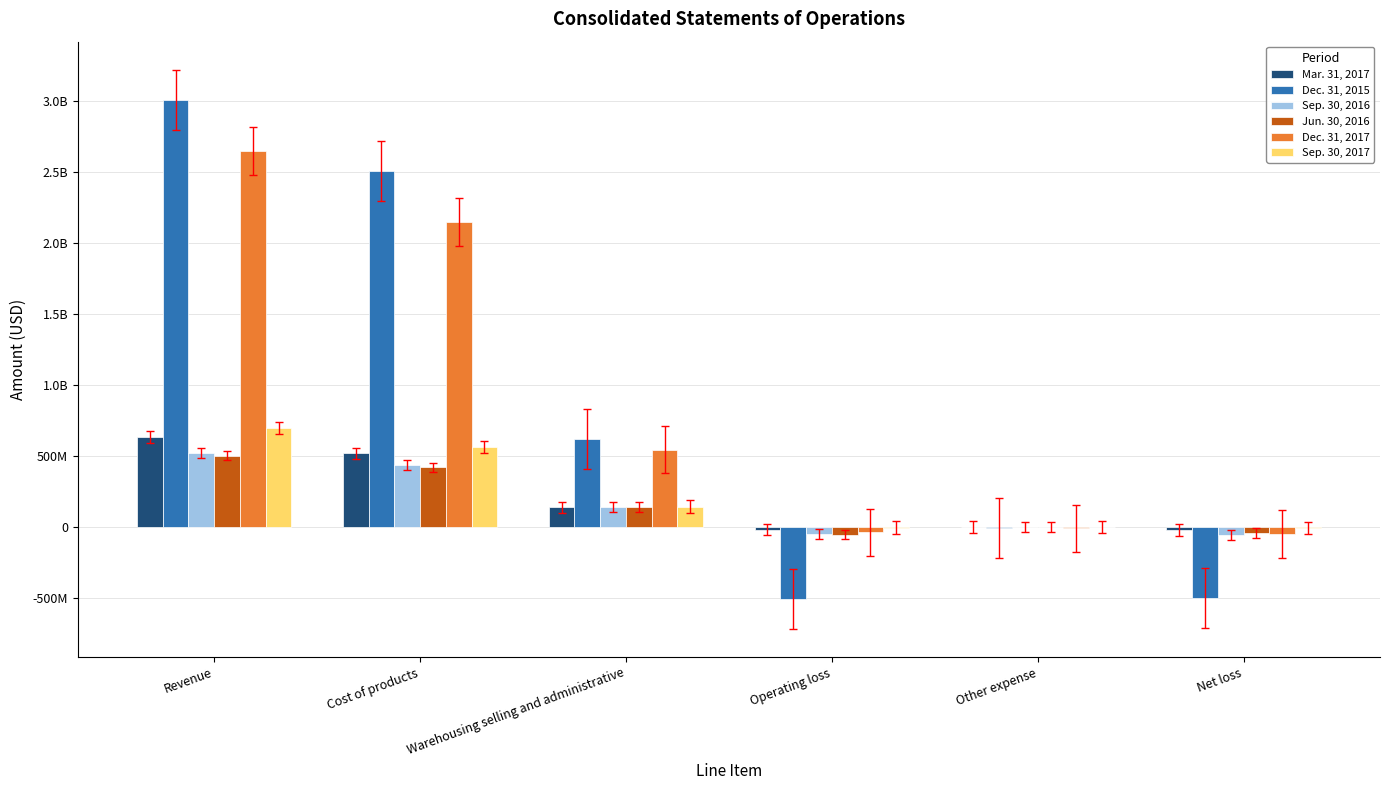

Does the chart contain stacked bars?

No